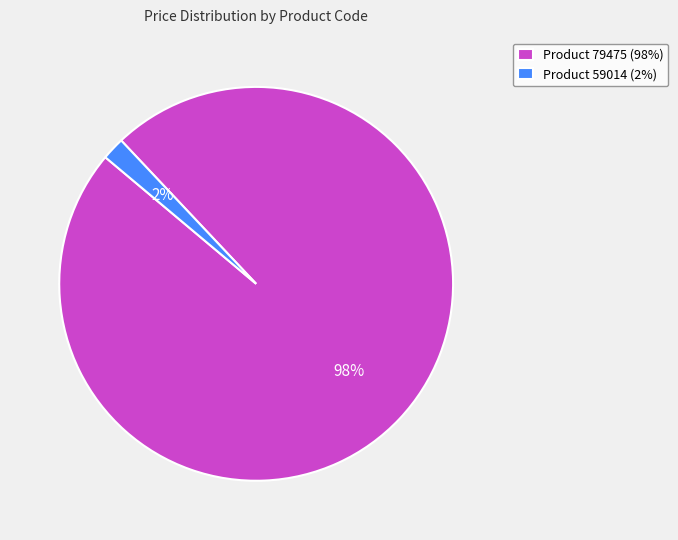

Which slice is the smallest?

Product 59014 (2%)